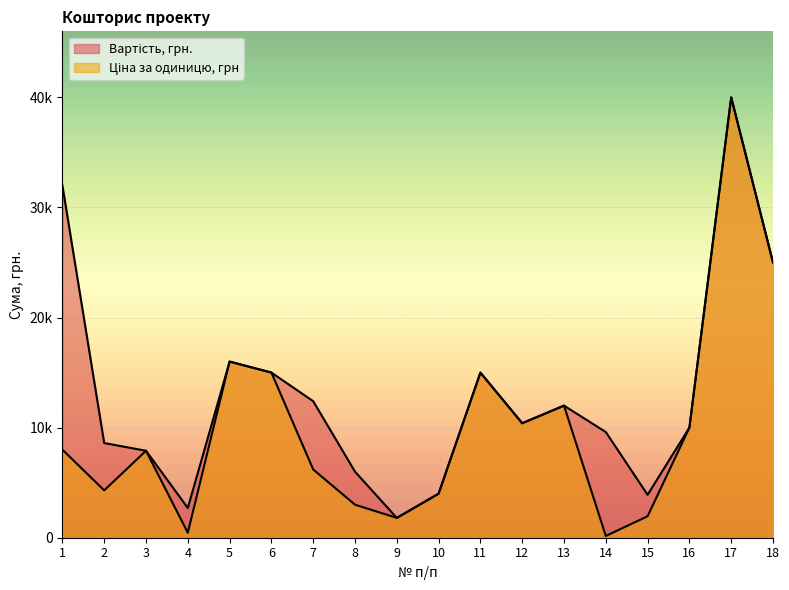

List the series in order of their peak value, lowest first.

Вартість, грн., Ціна за одиницю, грн